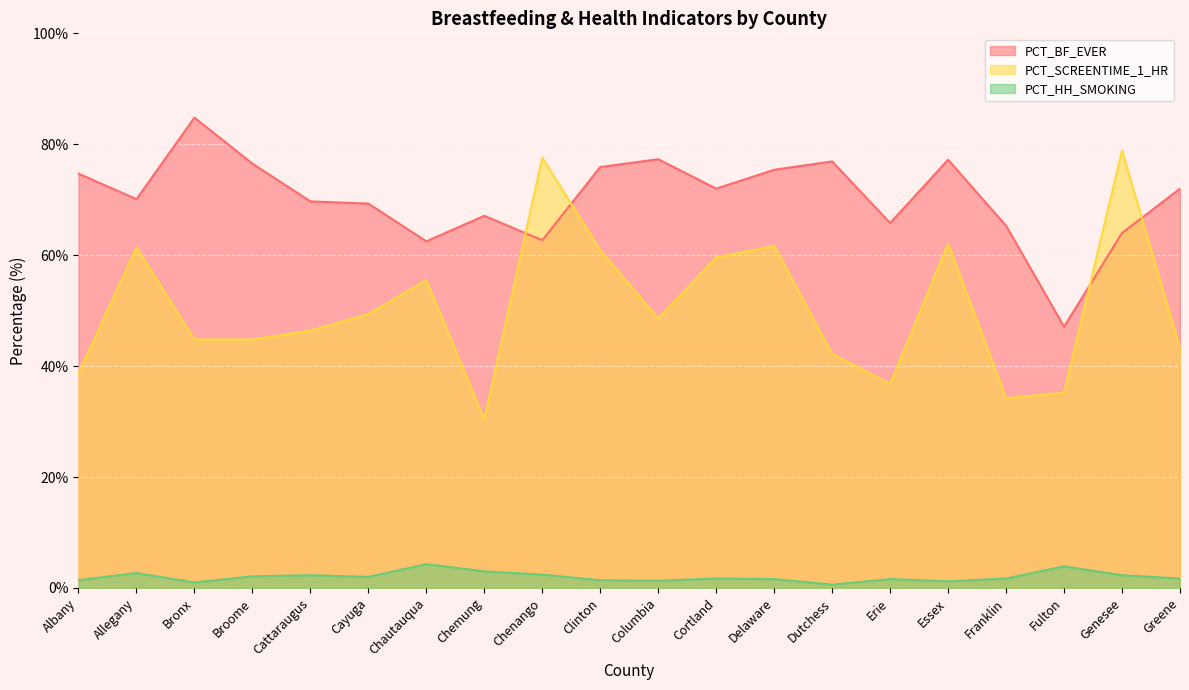

How many data points in PCT_HH_SMOKING are less than 1?

1